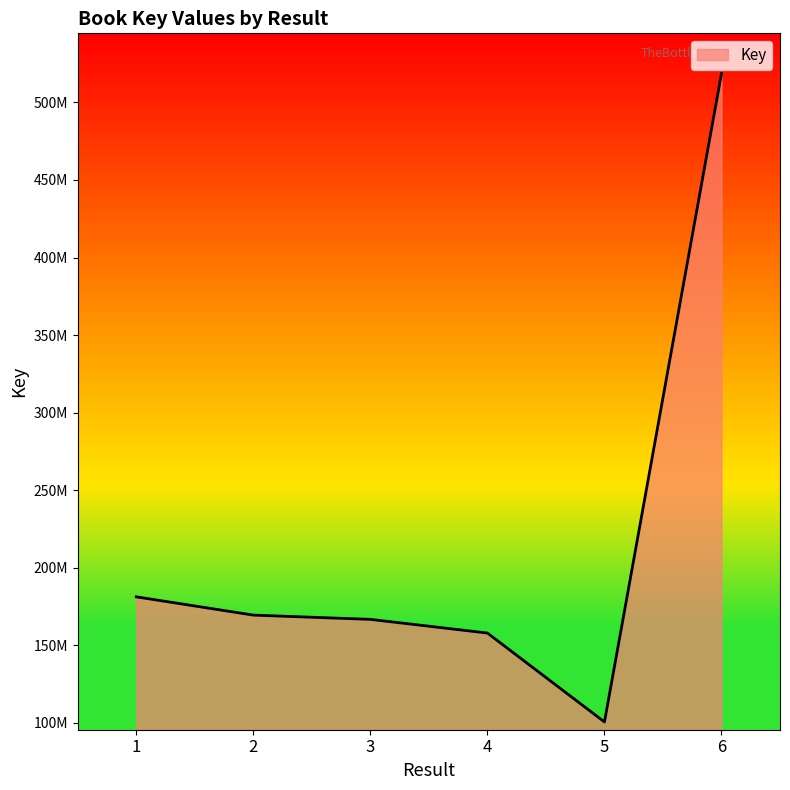

True or false: the data has more than 0 interior local peaks.

False